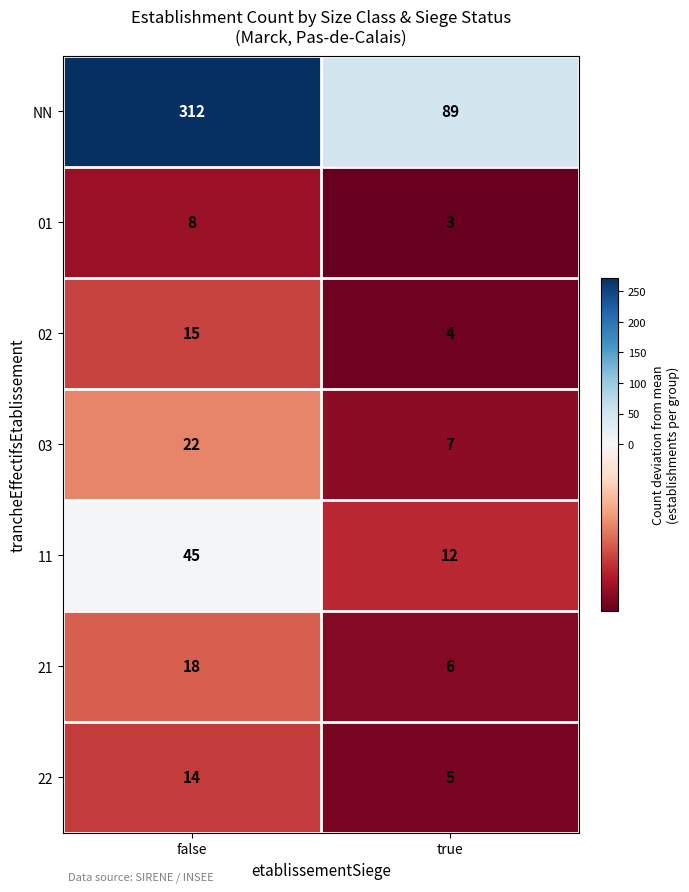

Reading left to right, what are all the values shown in this chart?

NN: false=312	true=89
01: false=8	true=3
02: false=15	true=4
03: false=22	true=7
11: false=45	true=12
21: false=18	true=6
22: false=14	true=5